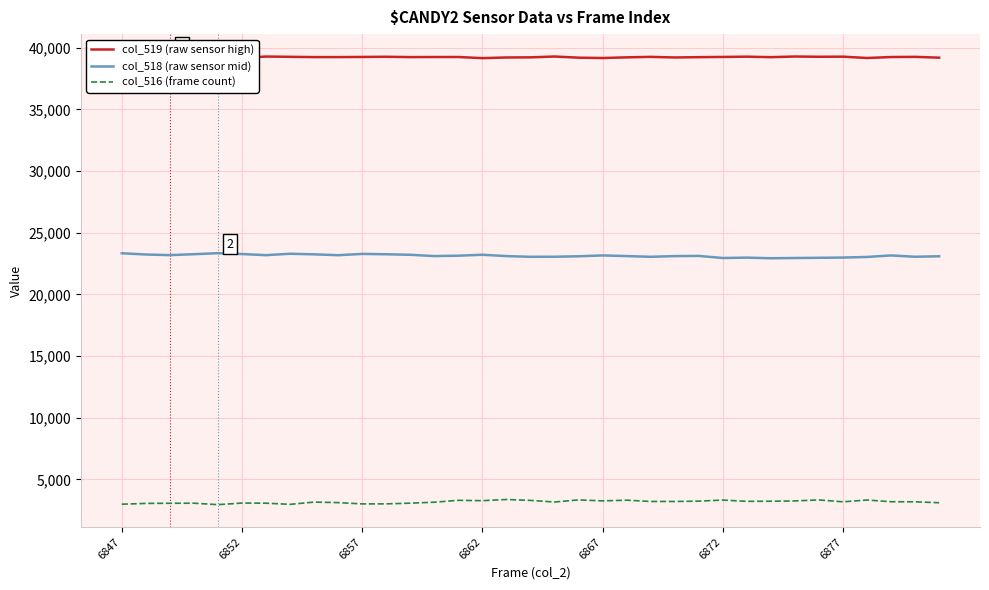

Which series has the widest spread of values?

col_516 (frame count)